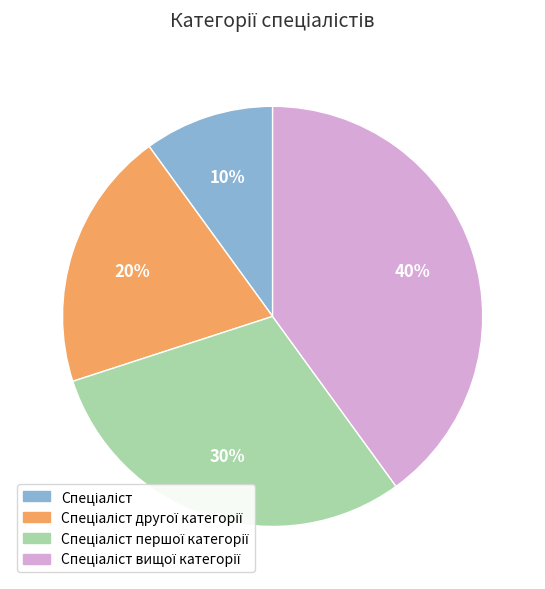

Is there a majority slice in this chart?

No